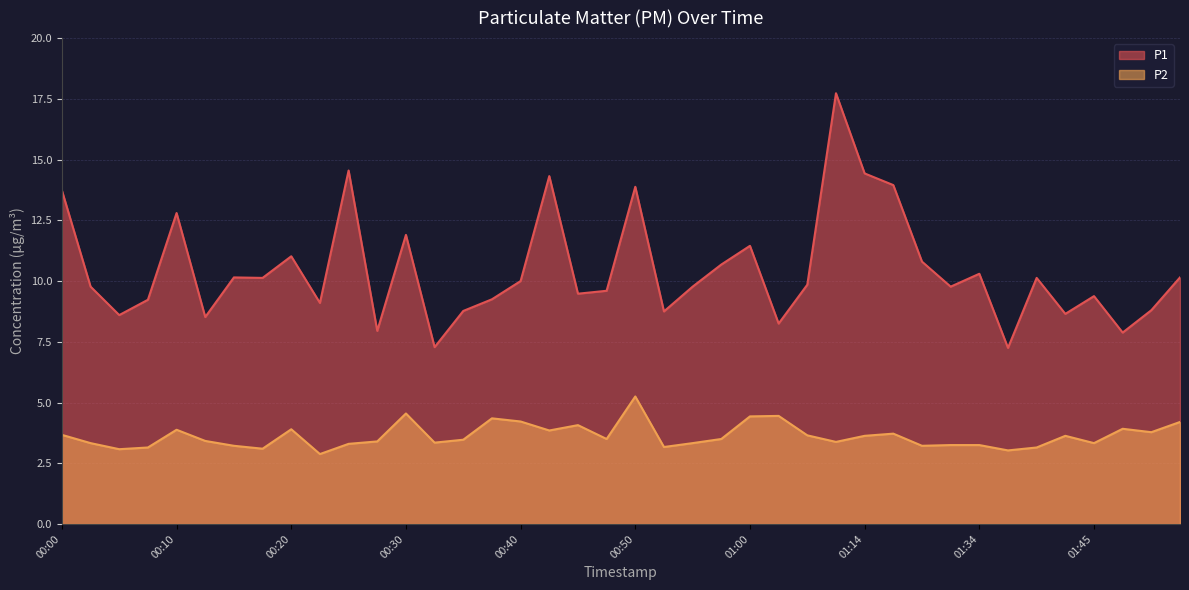

Rank the series by their average value, from highest to lowest.

P1, P2